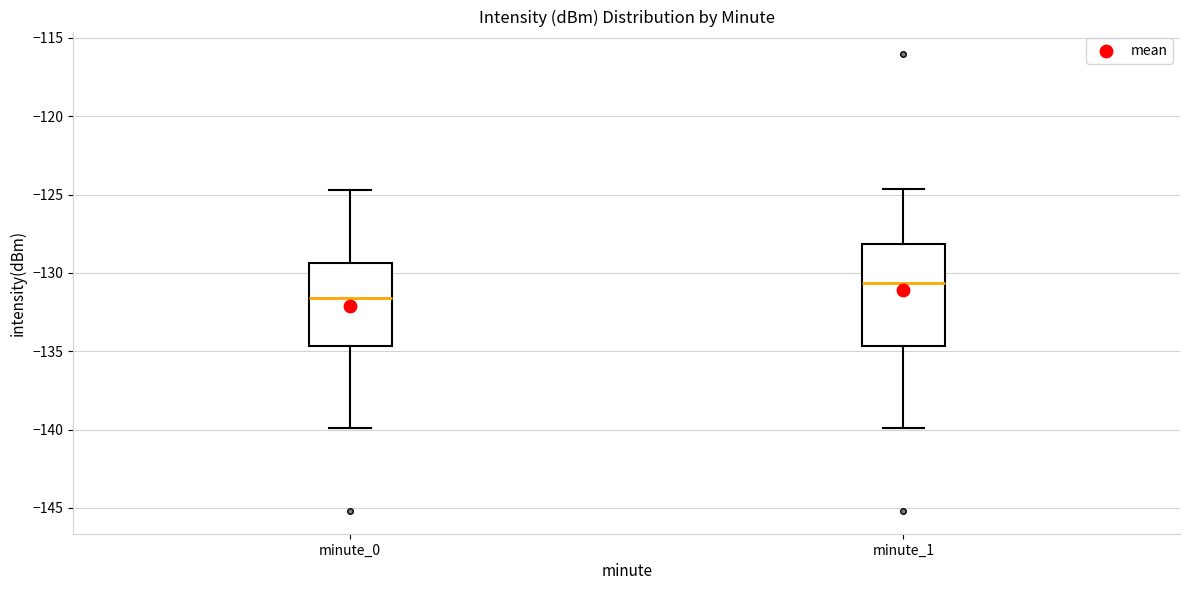

Which box is the tallest, from its lower edge to its upper edge?

minute_1